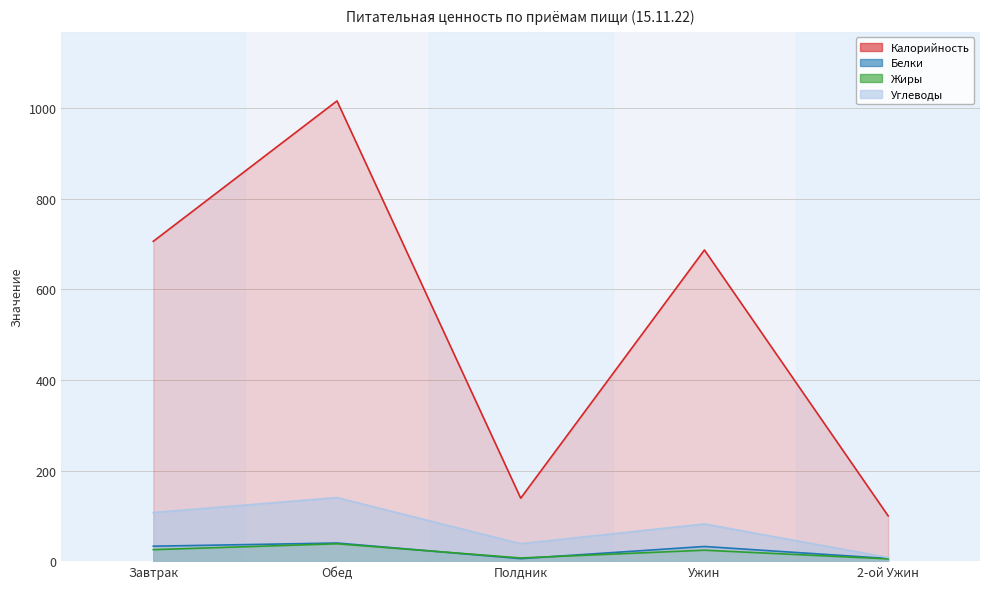

What is the spread (max minus min) of values at Обед?

977.7